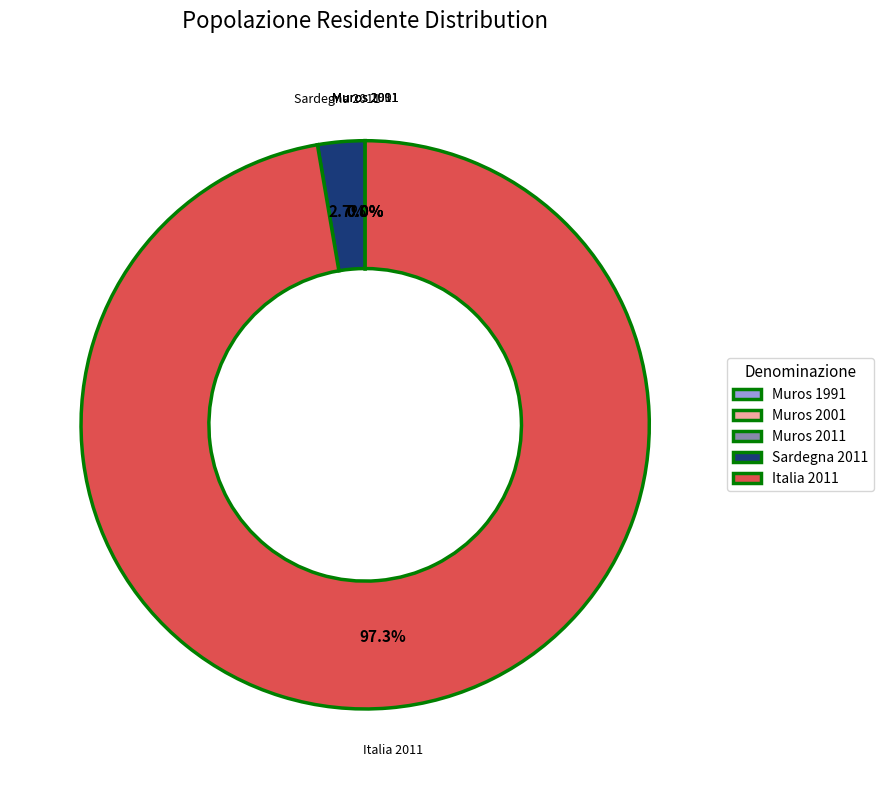

How much of the chart is everything except Sardegna 2011?

97.3%